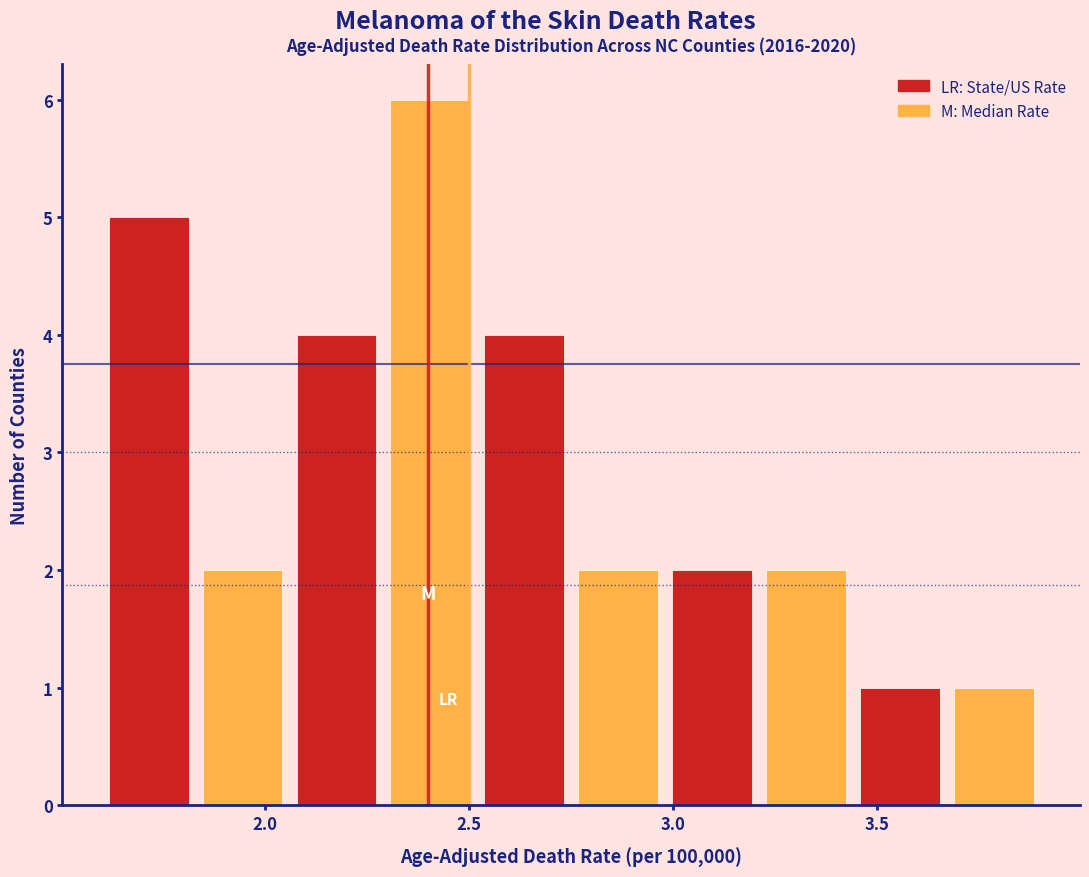

Reading left to right, transcribe this chart: for each bar, give the range it covers on the x-axis and its height. Neither the bar edges nor the heights are printed on the chart, so give them approximately, as read against the axes.

1.60 to 1.83: 5
1.83 to 2.06: 2
2.06 to 2.29: 4
2.29 to 2.52: 6
2.52 to 2.75: 4
2.75 to 2.98: 2
2.98 to 3.21: 2
3.21 to 3.44: 2
3.44 to 3.67: 1
3.67 to 3.90: 1